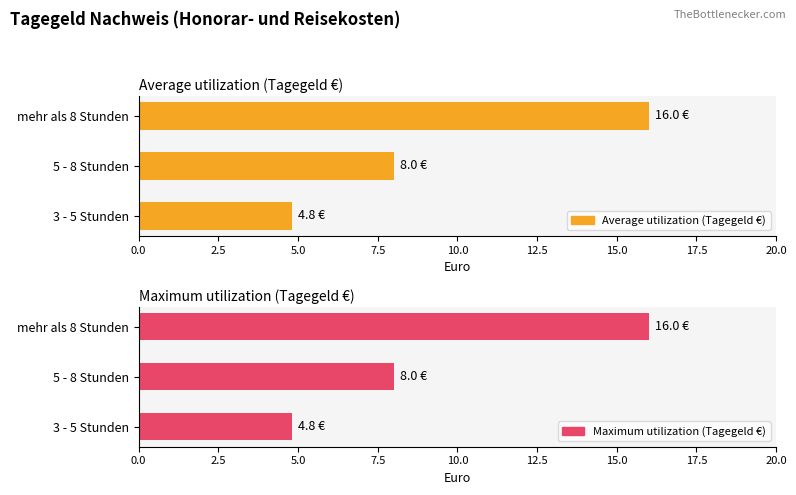

True or false: Maximum utilization (Tagegeld €) has a value of 9.4 at mehr als 8 Stunden.

False